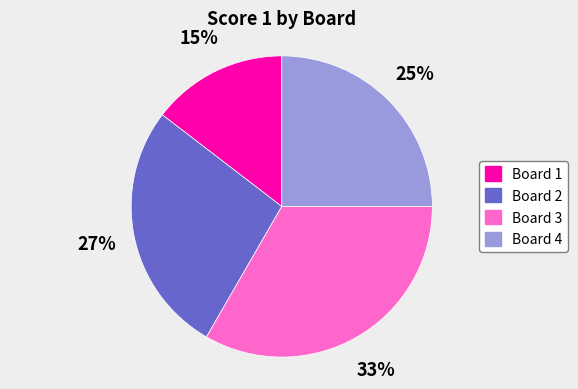

What percentage is the Board 4 slice, to the nearest percent?

25%